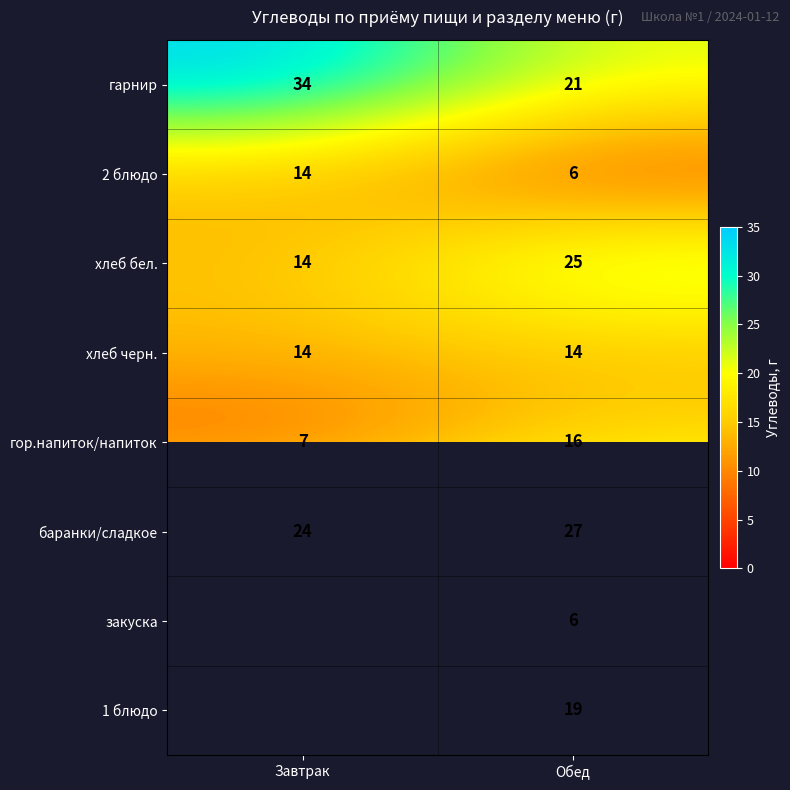

Is the value of баранки/сладкое at Обед greater than the value of гор.напиток/напиток at Обед?

Yes